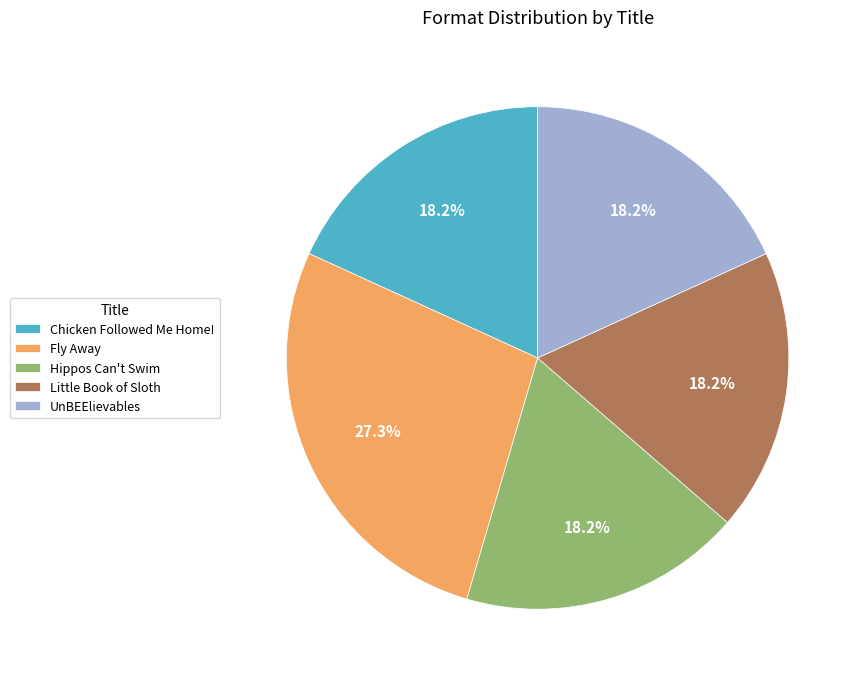

How many slices are in this pie chart?

5